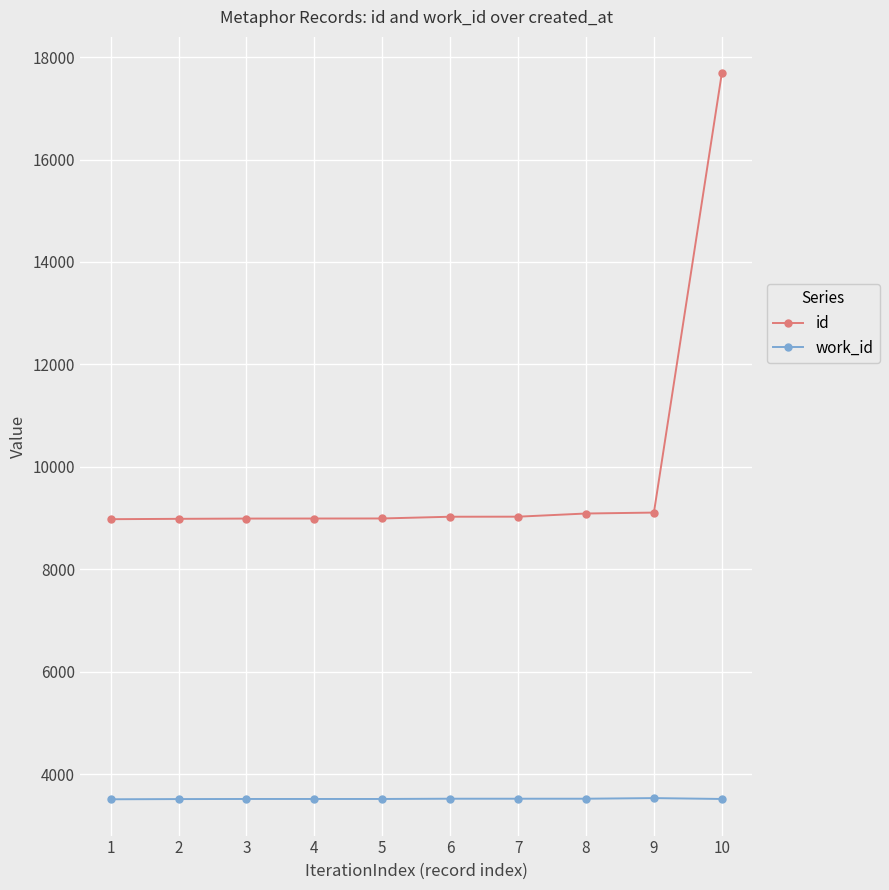

What is the maximum value shown in the chart?

17687